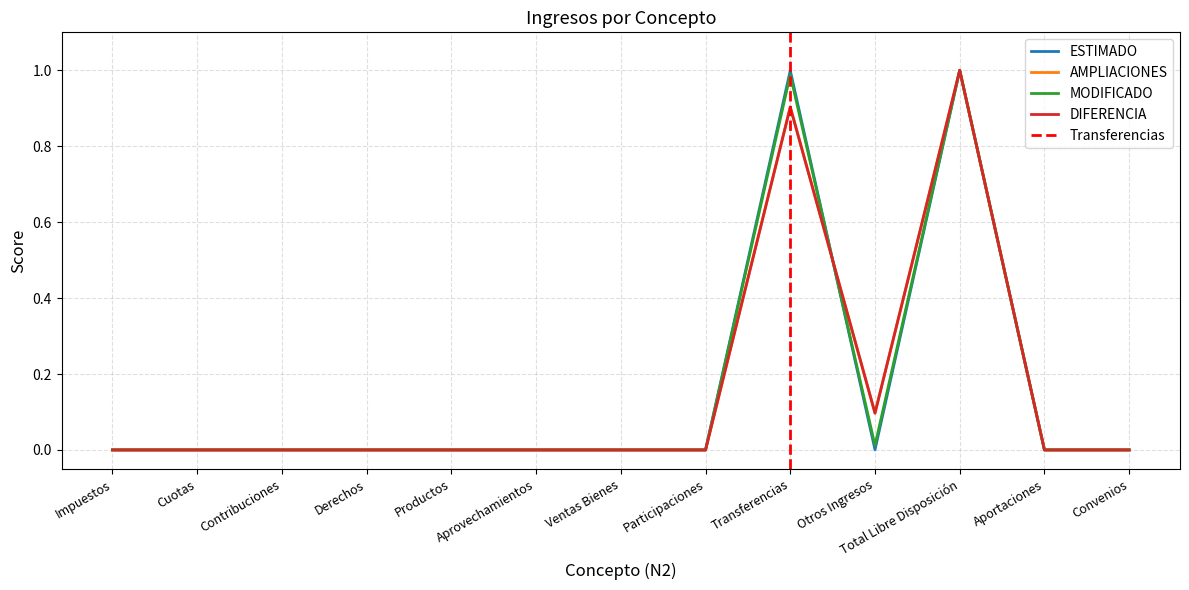

Is this an area chart (filled region under the line)?

No